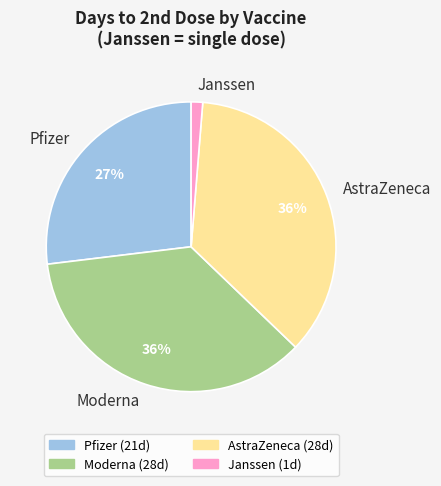

Is the sum of Pfizer and Janssen greater than half?

No